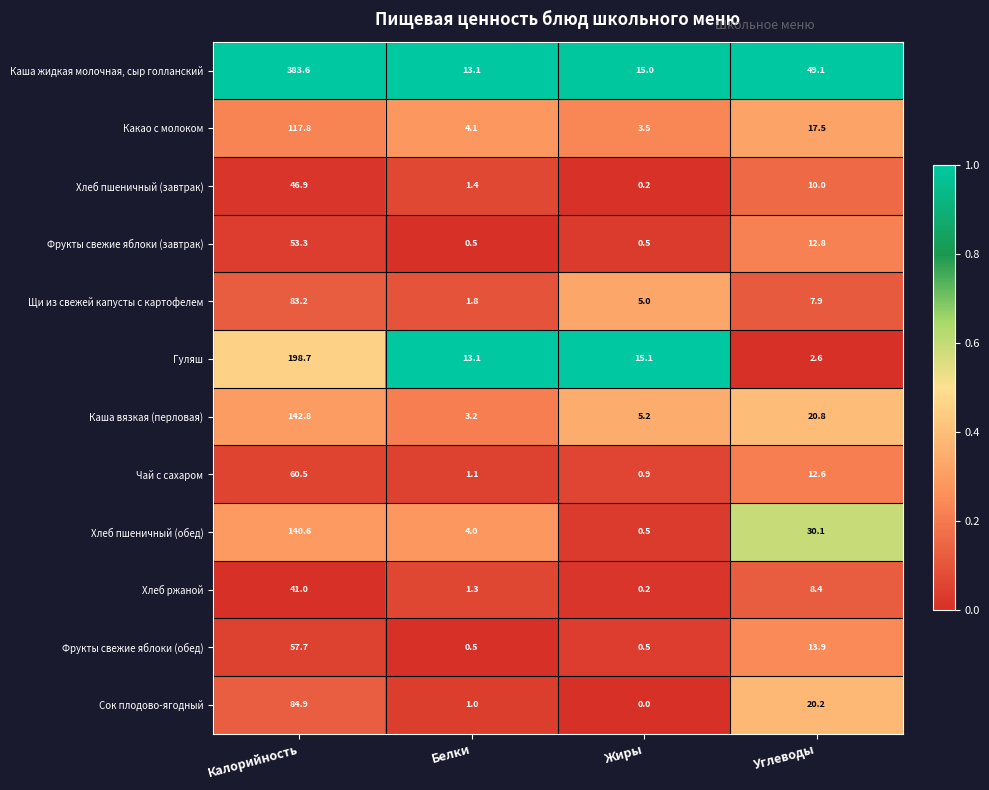

What is the sum of all Щи из свежей капусты с картофелем values?

97.9